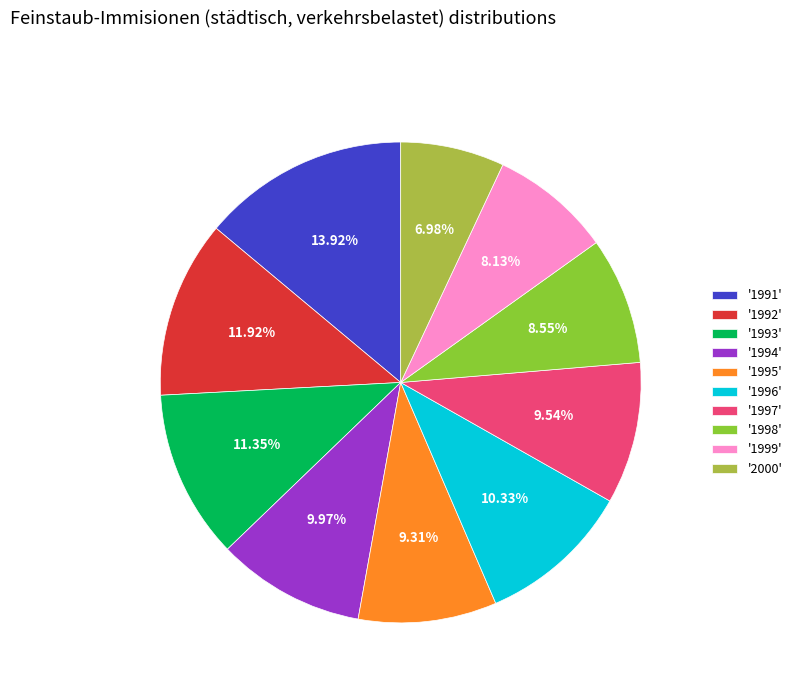

Do '1991' and '1994' together represent more than half of the pie?

No